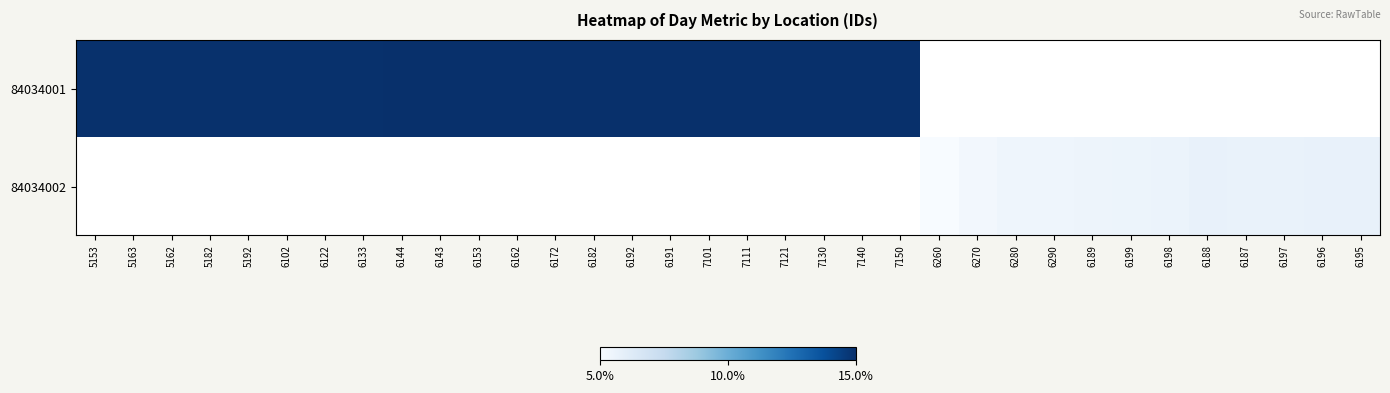

At which label does 84034002 reach its minimum?

5153